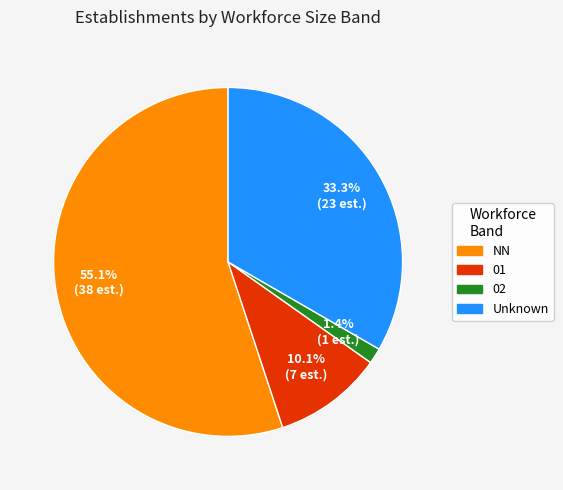

Is there a majority slice in this chart?

Yes